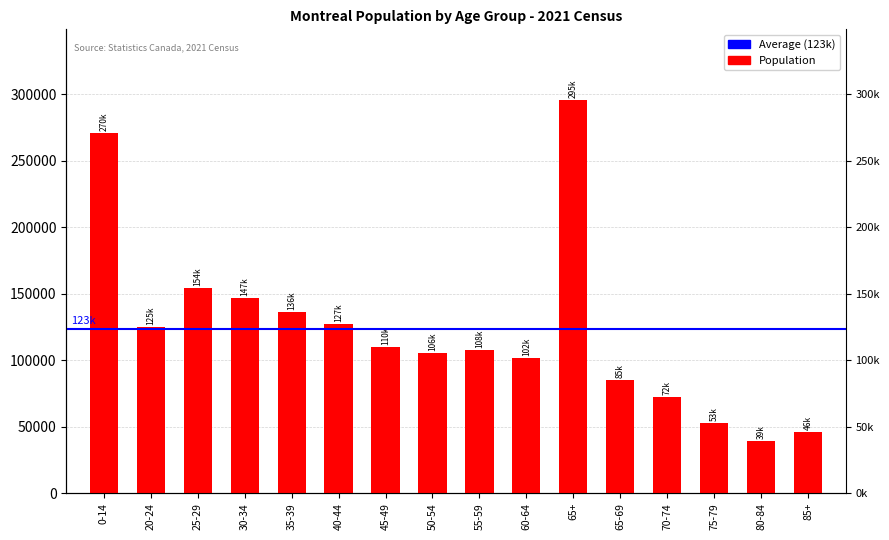

At which label is the value closest to 167435?

25-29